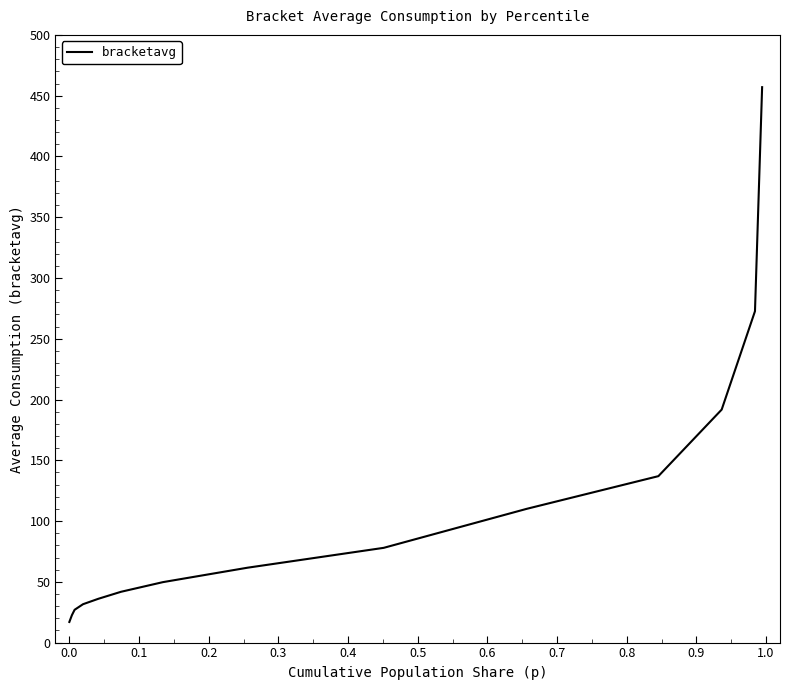

What is the difference between the maximum and minimum values?

440.0